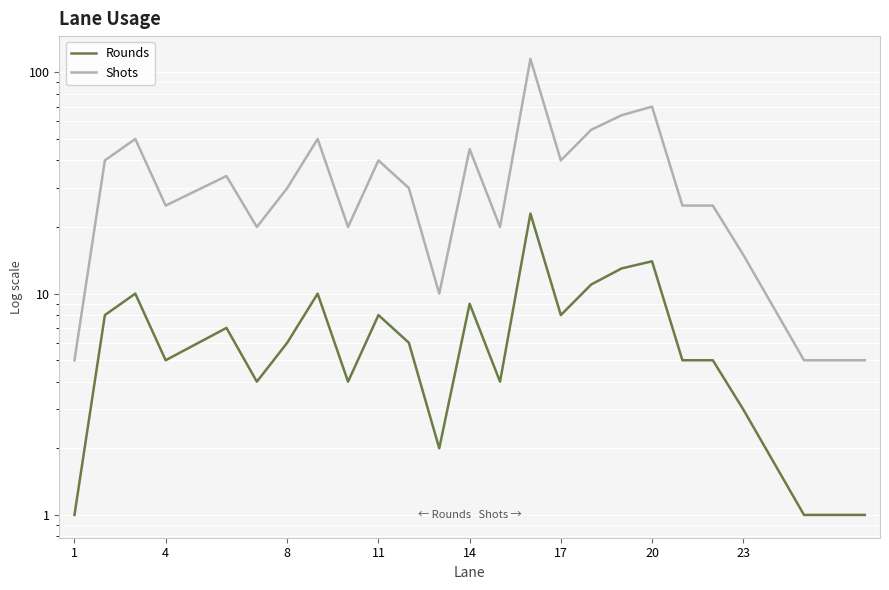

True or false: Shots and Rounds intersect in this chart.

False